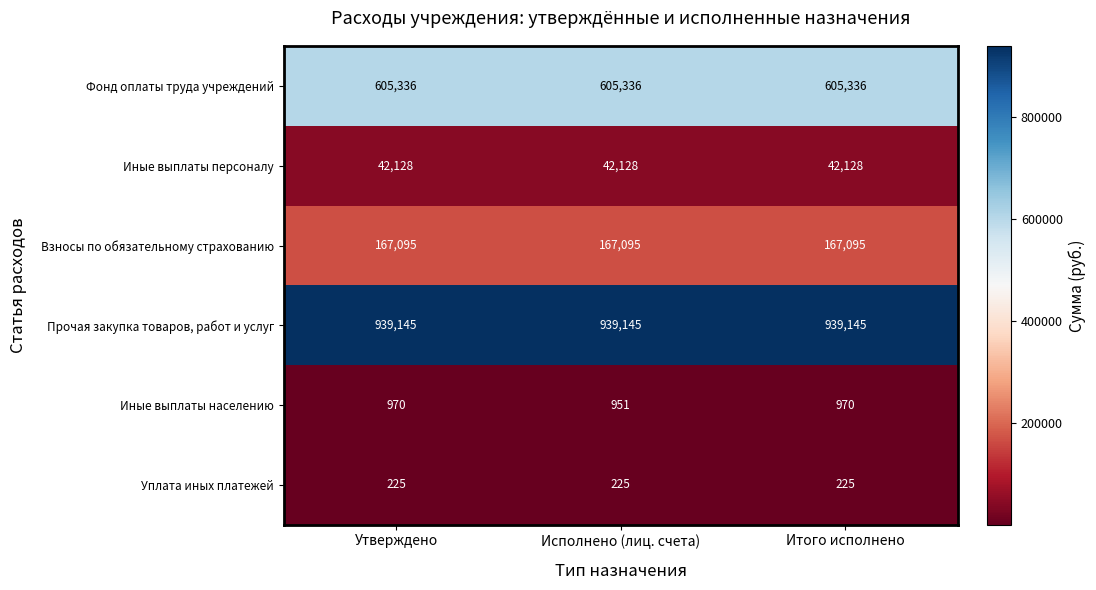

Reading left to right, list all the values displayed in this chart.

Фонд оплаты труда учреждений: 605336	605336	605336
Иные выплаты персоналу: 42128	42128	42128
Взносы по обязательному страхованию: 167095	167095	167095
Прочая закупка товаров, работ и услуг: 939145	939145	939145
Иные выплаты населению: 970	951	970
Уплата иных платежей: 225	225	225